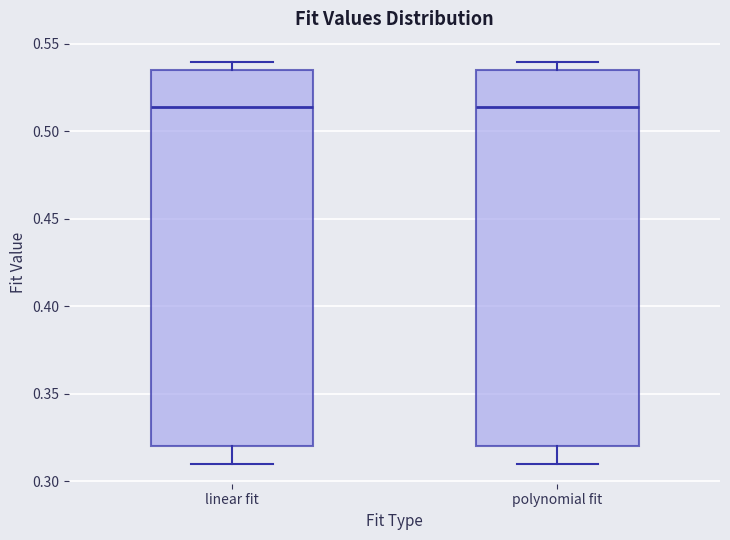

Where is the lower edge of the box for polynomial fit on the y-axis? The values are not printed on the chart, so give them approximately, as read against the axis.

0.320